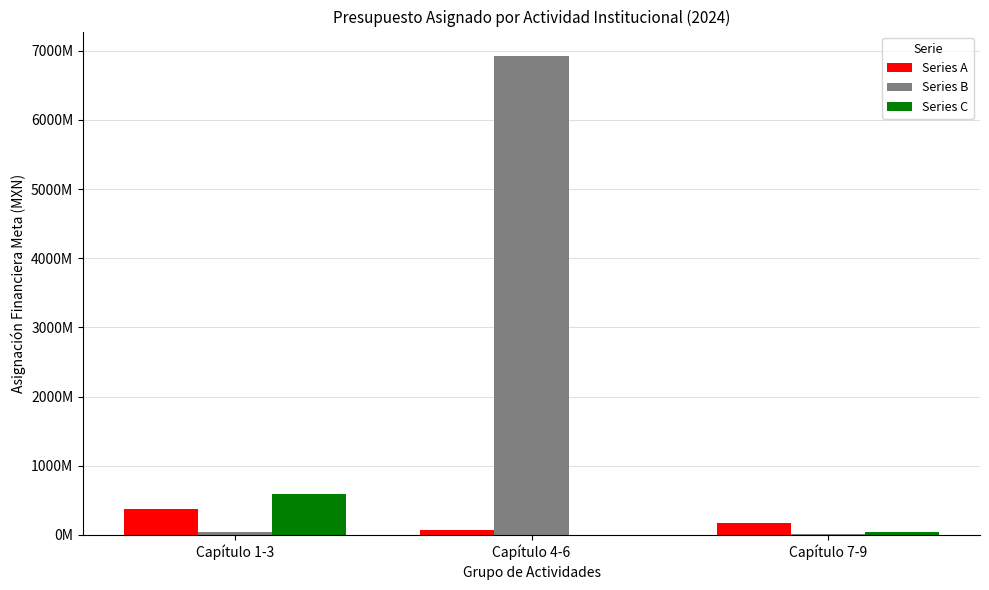

Reading left to right, extract all data points from this chart.

Series A: Capítulo 1-3=370832259.2	Capítulo 4-6=74119668.2	Capítulo 7-9=175662224.5
Series B: Capítulo 1-3=47371116.8	Capítulo 4-6=6929470077.3	Capítulo 7-9=11807498.7
Series C: Capítulo 1-3=585758115.7	Capítulo 4-6=3668193.2	Capítulo 7-9=40696182.0